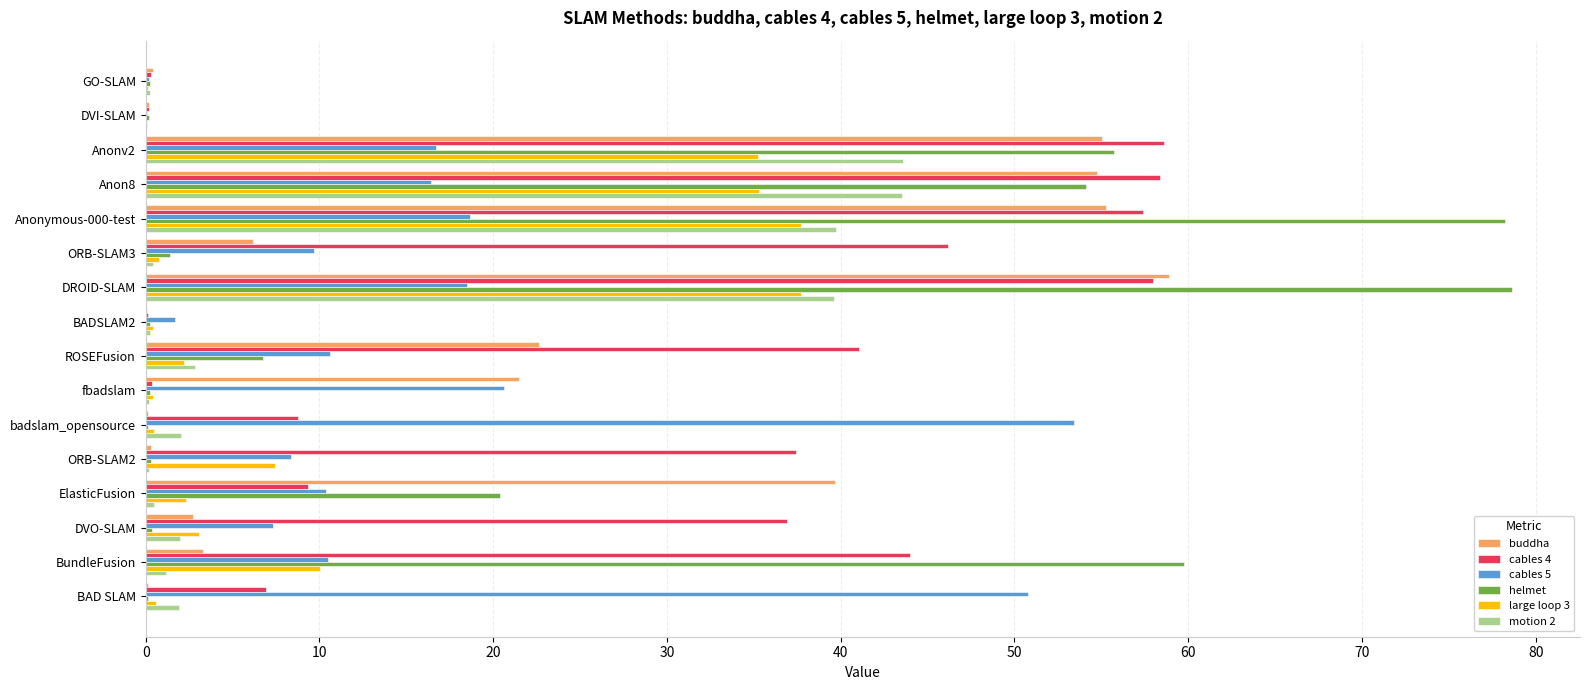

What is the maximum value for buddha?

58.9